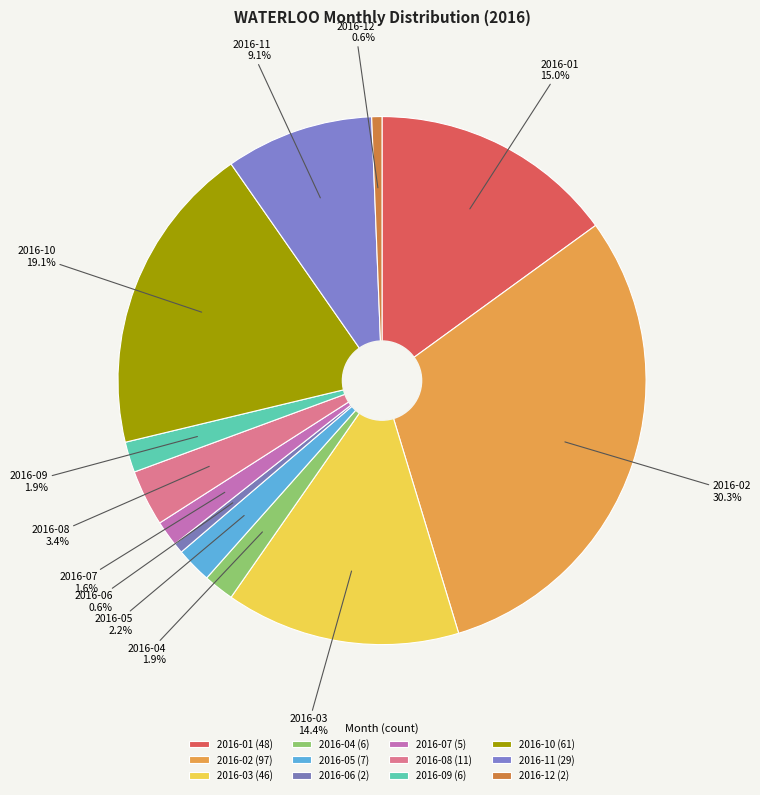

To the nearest percent, what percentage of the pie is 2016-08?

3%